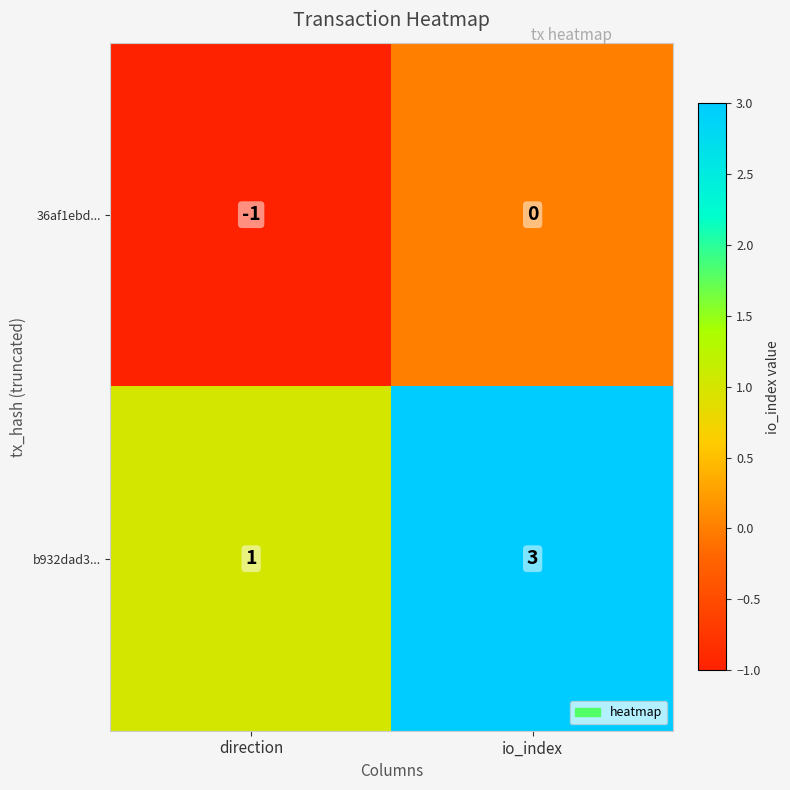

The 36af1ebd... series shows -1 at direction. True or false?

True